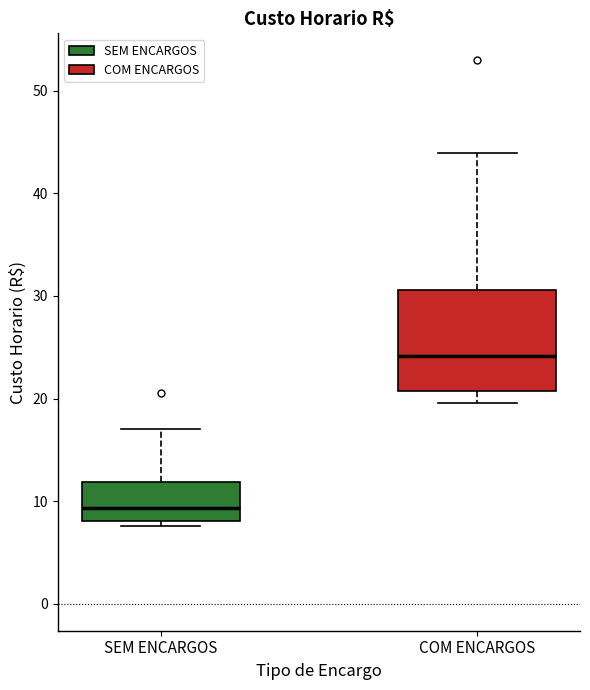

Reading left to right, transcribe this box plot: for each box, give where its median line is, the range the box spans, and where its two whiskers end, as read against the y-axis. The values are not printed on the chart, so give them approximately, as read against the axis.

SEM ENCARGOS: median 9, box 8 to 12, whiskers 8 (just below the box's lower edge) to 17
COM ENCARGOS: median 24, box 21 to 31, whiskers 20 to 44